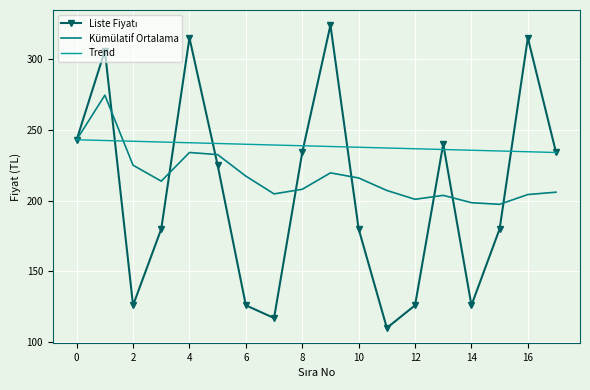

What is the greatest value displayed?

324.0